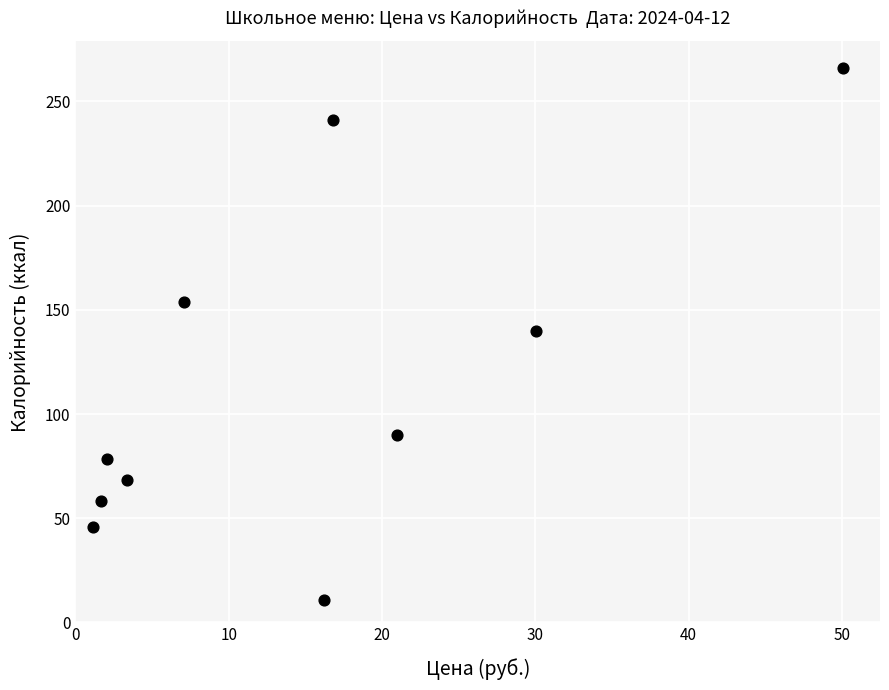

What is the range of Y values (max minus min)?

255.2